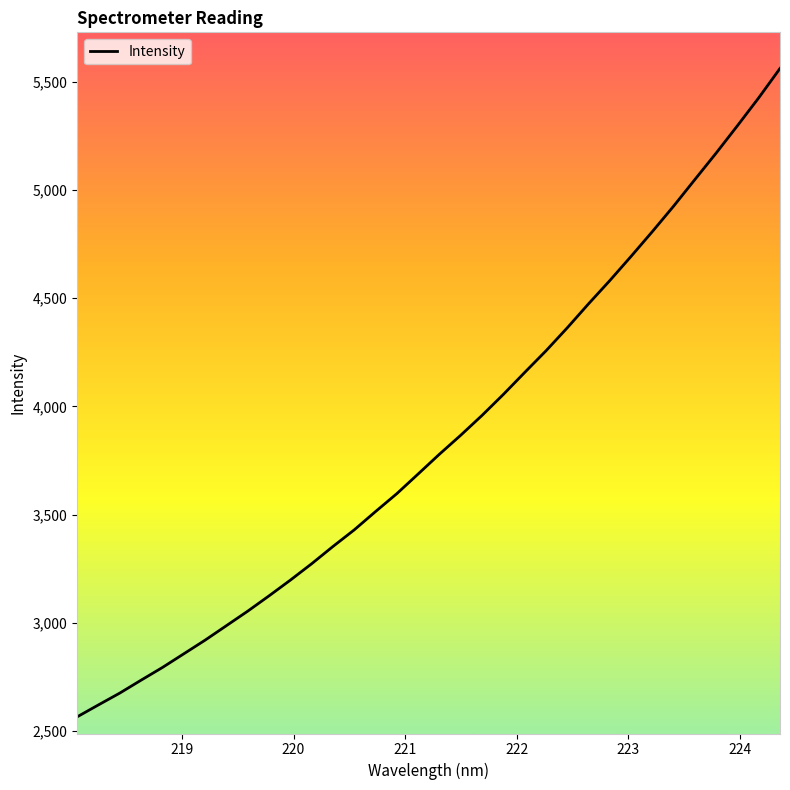

What is the greatest value displayed?

5562.4